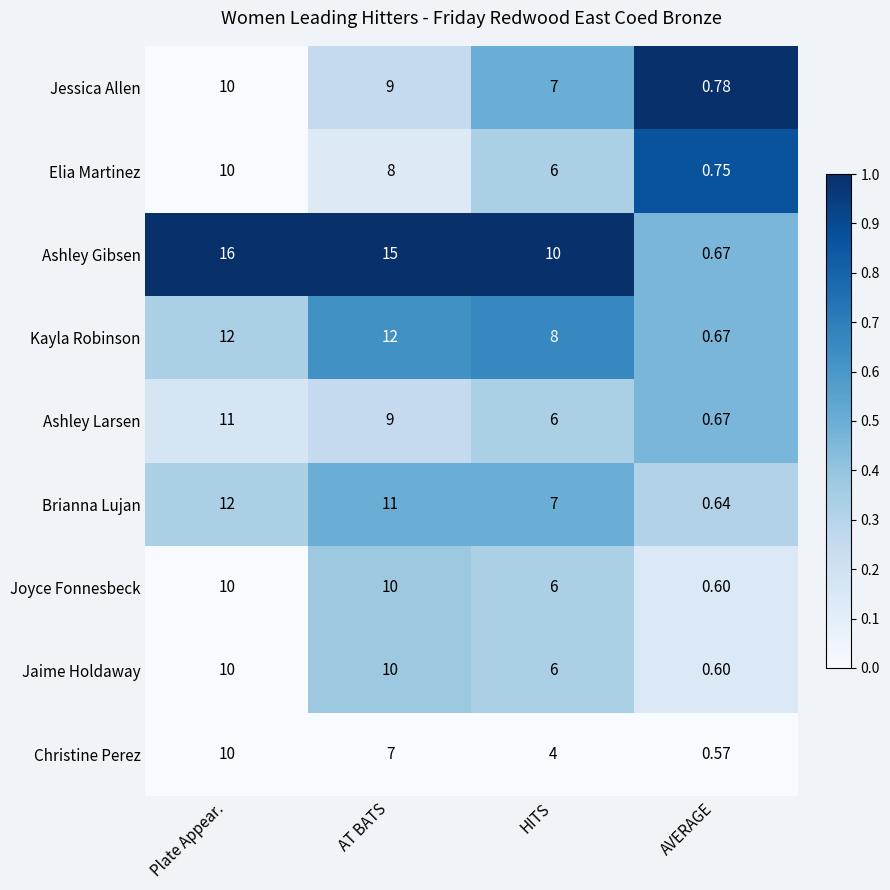

How many series are shown in this chart?

9